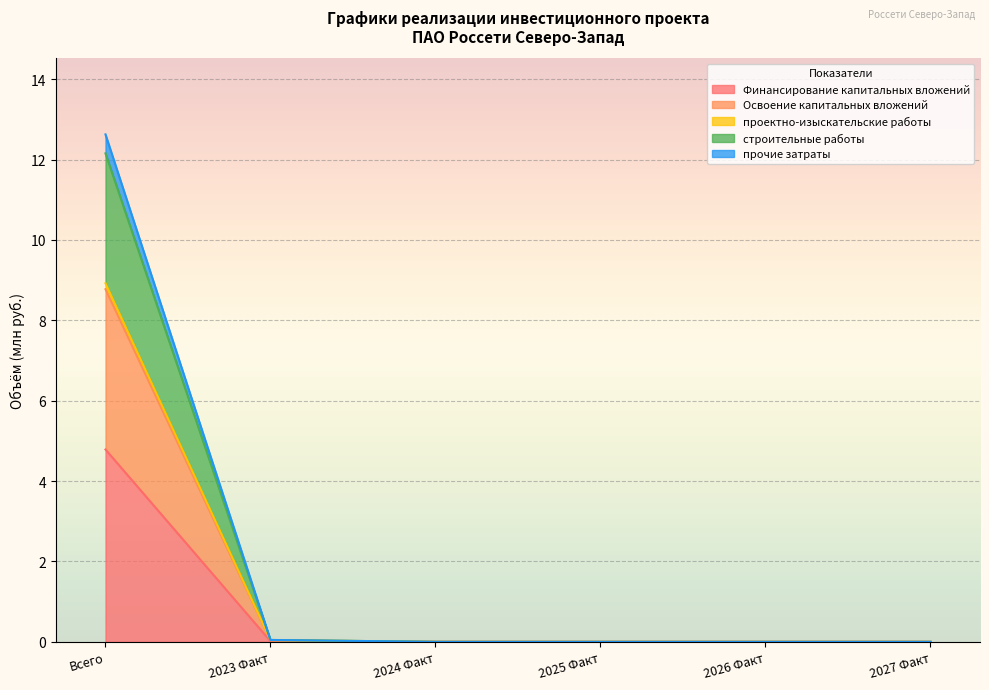

What position from the left is Всего?

1